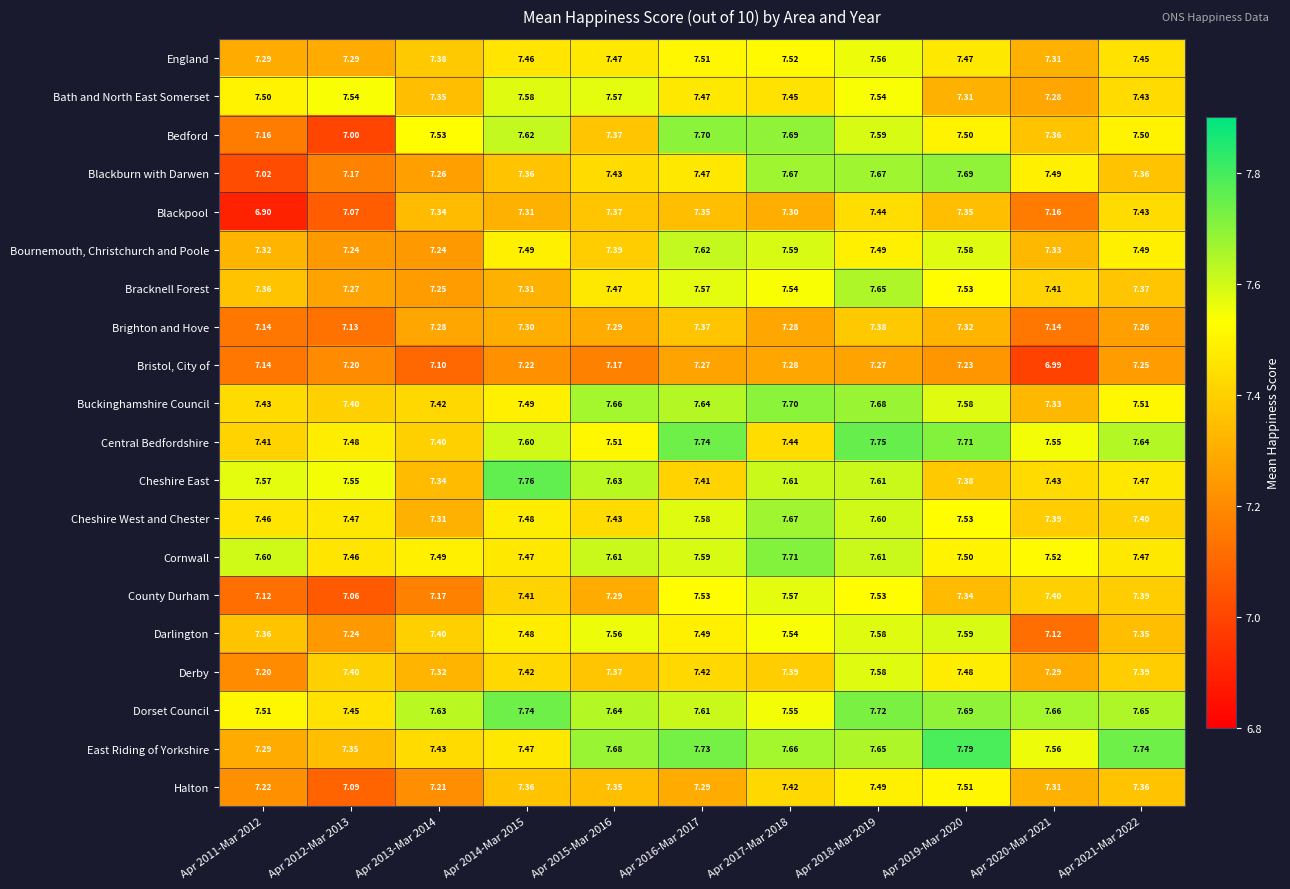

Is the value of Cornwall at Apr 2020-Mar 2021 greater than the value of Cheshire East at Apr 2020-Mar 2021?

Yes